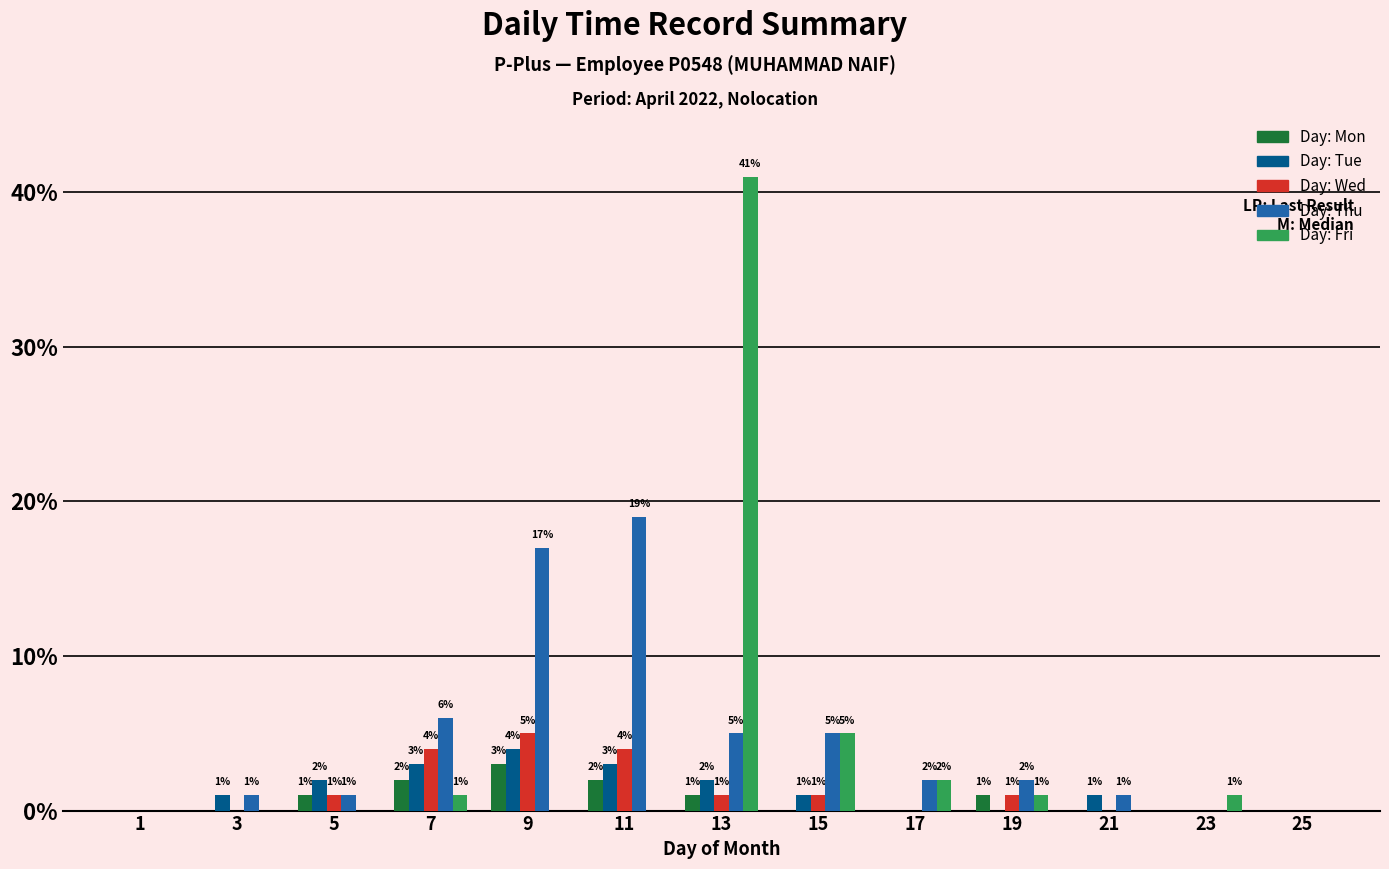

How many groups of bars are there?

13